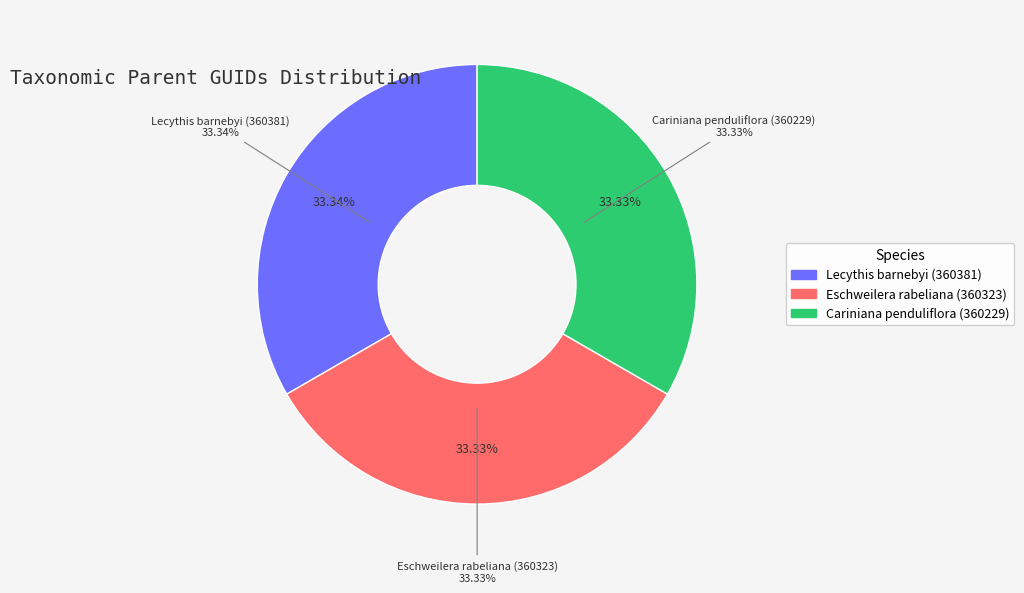

To the nearest percent, what is the average slice percentage?

33%